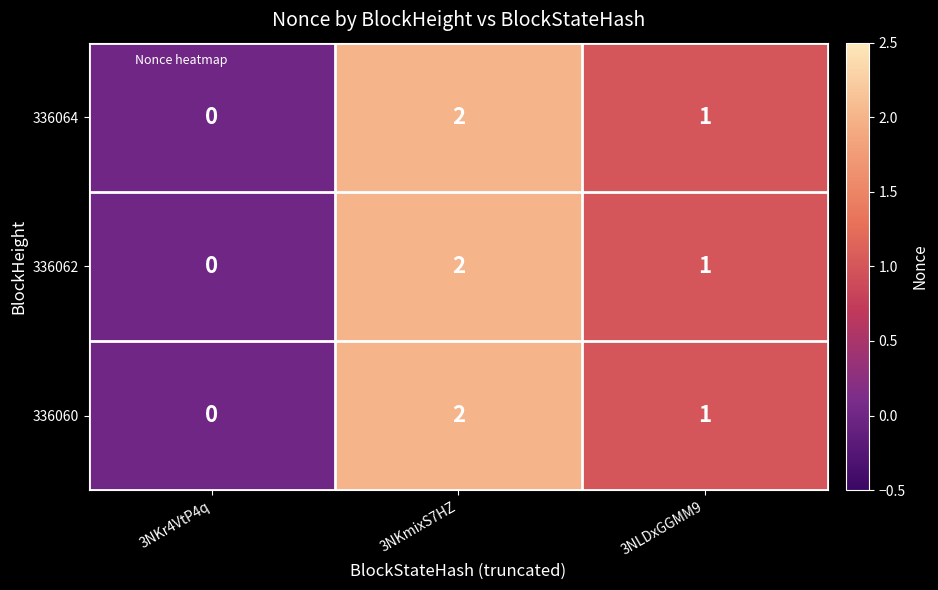

Reading right to left, what are all the values shown in this chart?

336064: 3NLDxGGMM9=1	3NKmixS7HZ=2	3NKr4VtP4q=0
336062: 3NLDxGGMM9=1	3NKmixS7HZ=2	3NKr4VtP4q=0
336060: 3NLDxGGMM9=1	3NKmixS7HZ=2	3NKr4VtP4q=0